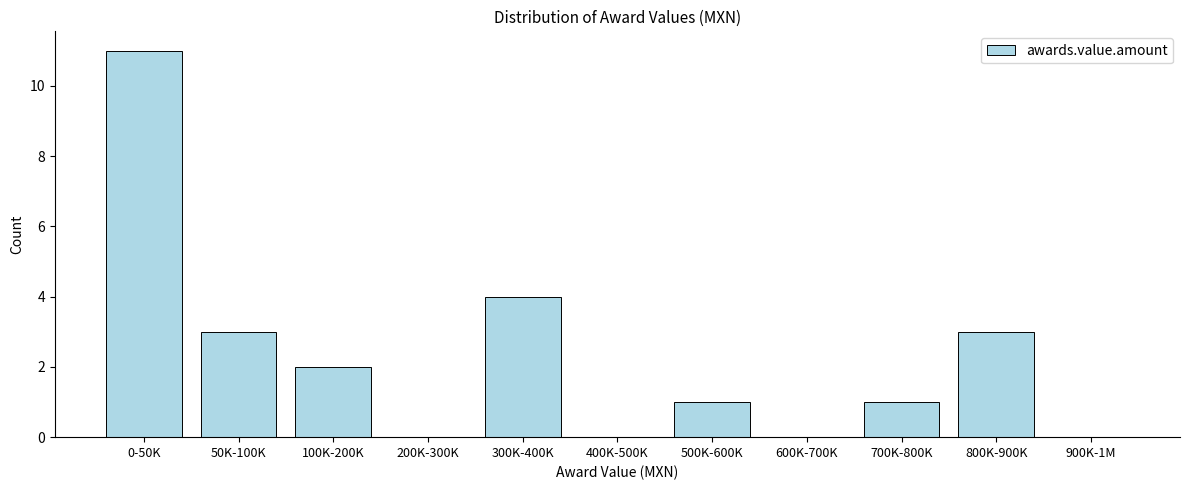

Reading left to right, what are all the values shown in this chart?

0-50K=11	50K-100K=3	100K-200K=2	200K-300K=0	300K-400K=4	400K-500K=0	500K-600K=1	600K-700K=0	700K-800K=1	800K-900K=3	900K-1M=0